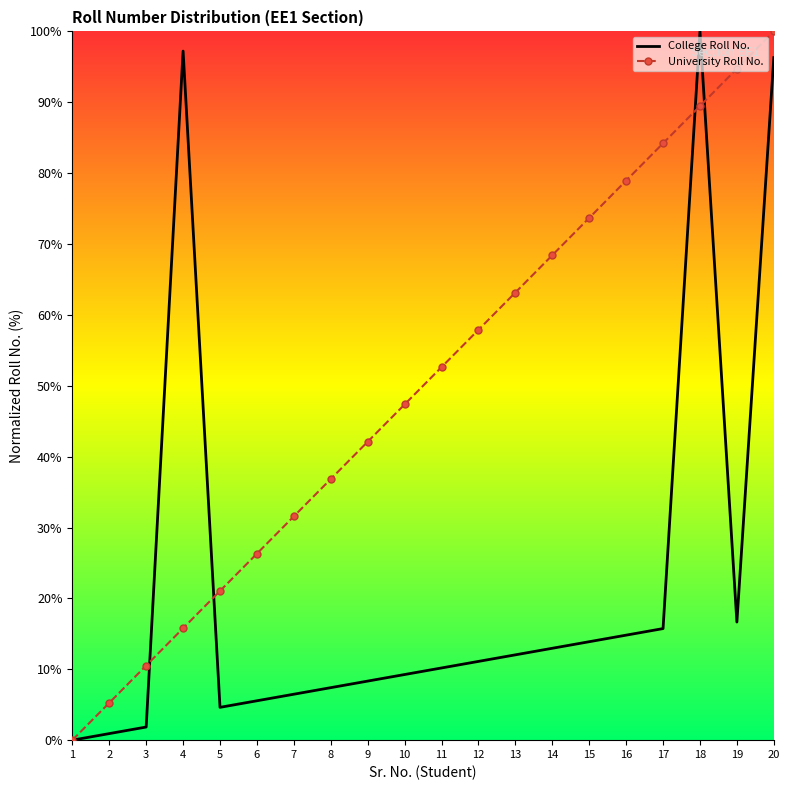

Where is College Roll No. nearest to the value 50?

19